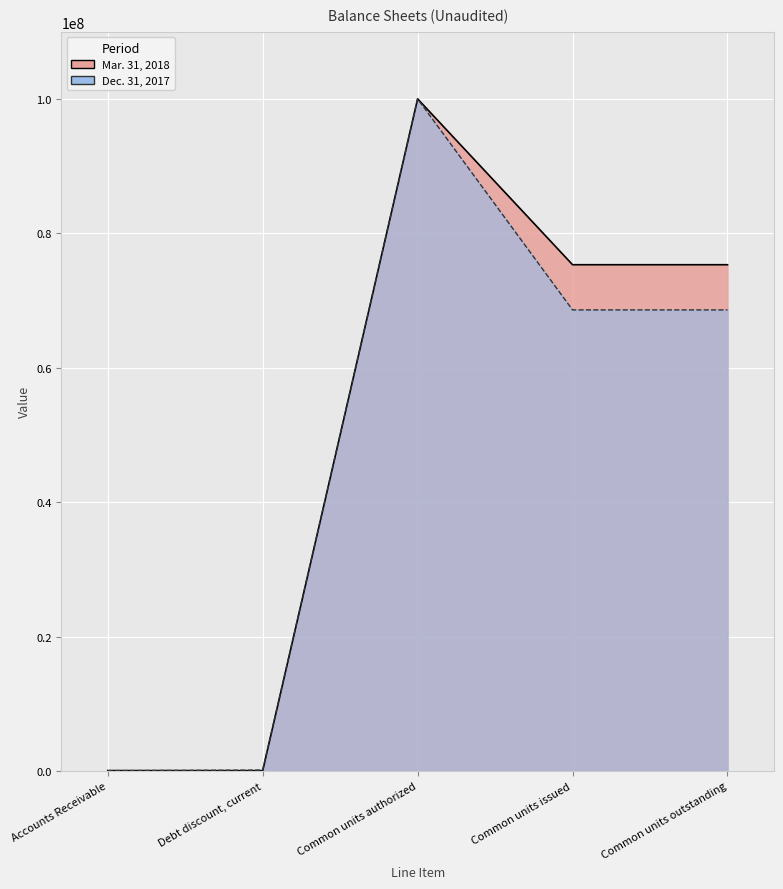

What is the difference between the highest and lowest values at Common units outstanding?

6724626